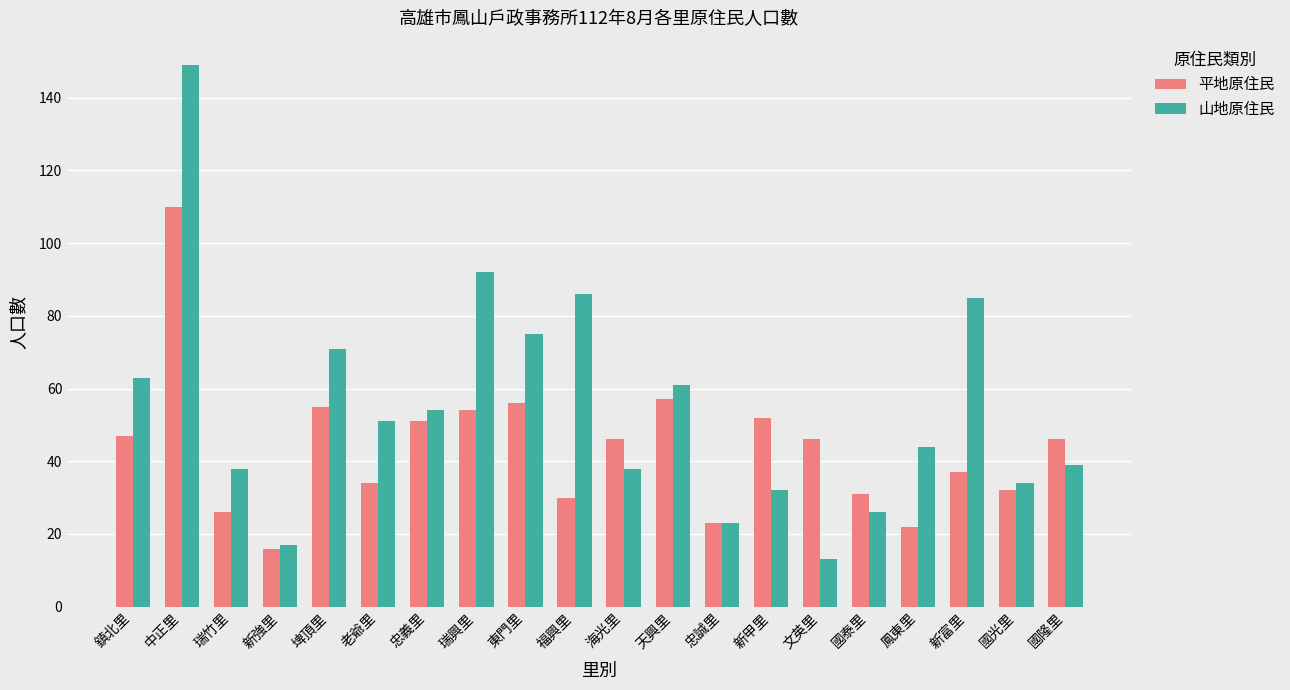

The value of 山地原住民 at 埤頂里 is 104. True or false?

False